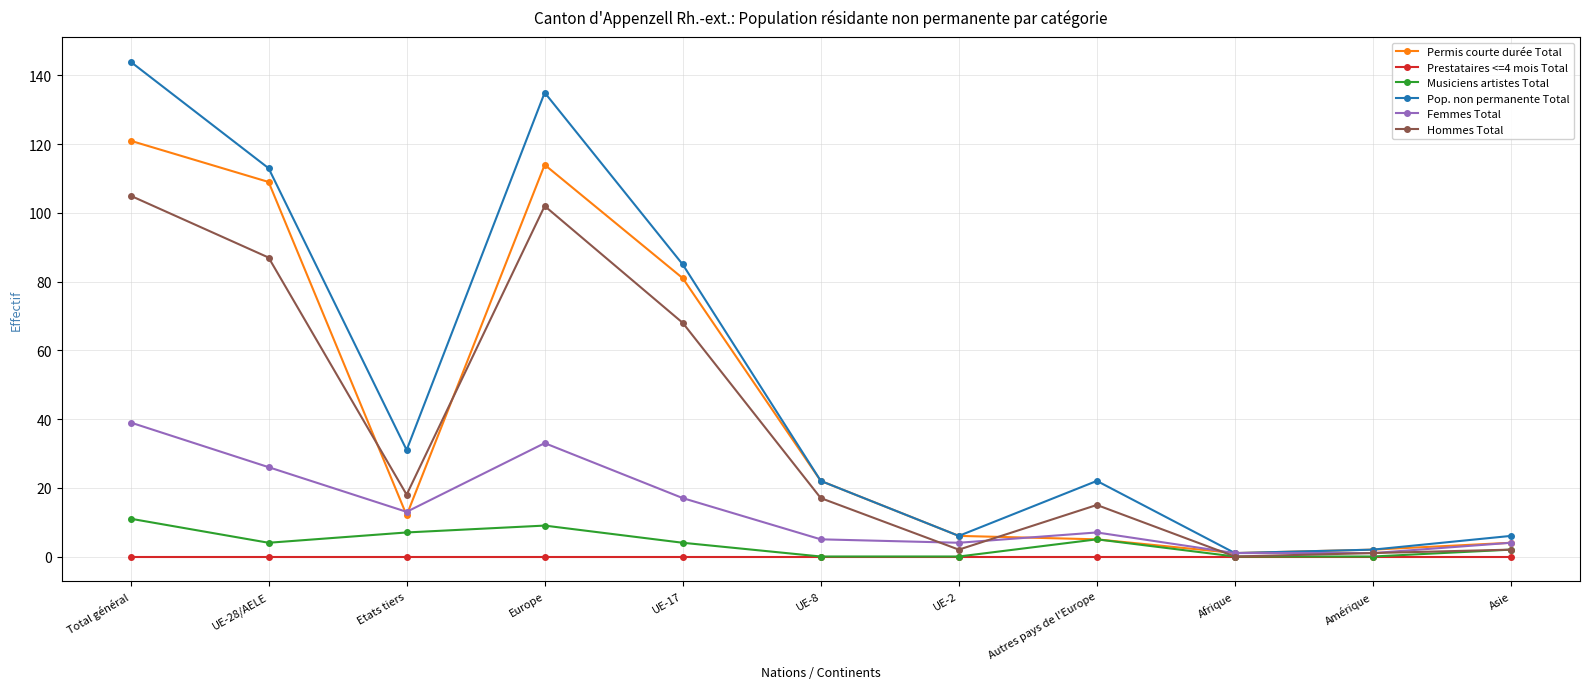

What is the difference between the highest and lowest values at Etats tiers?

31